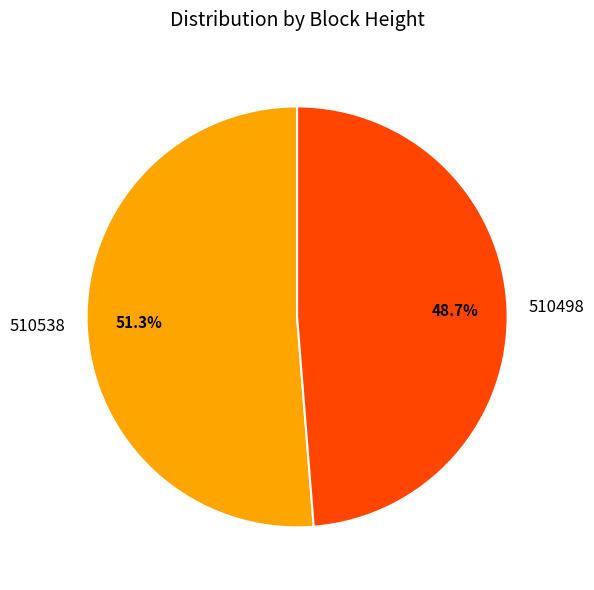

Which category has the biggest portion of the pie?

510538